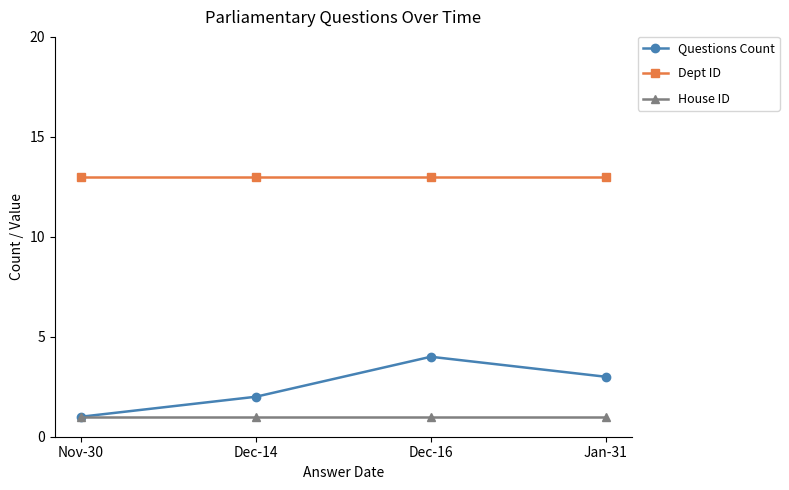

How many Questions Count values are between 2 and 4?

3